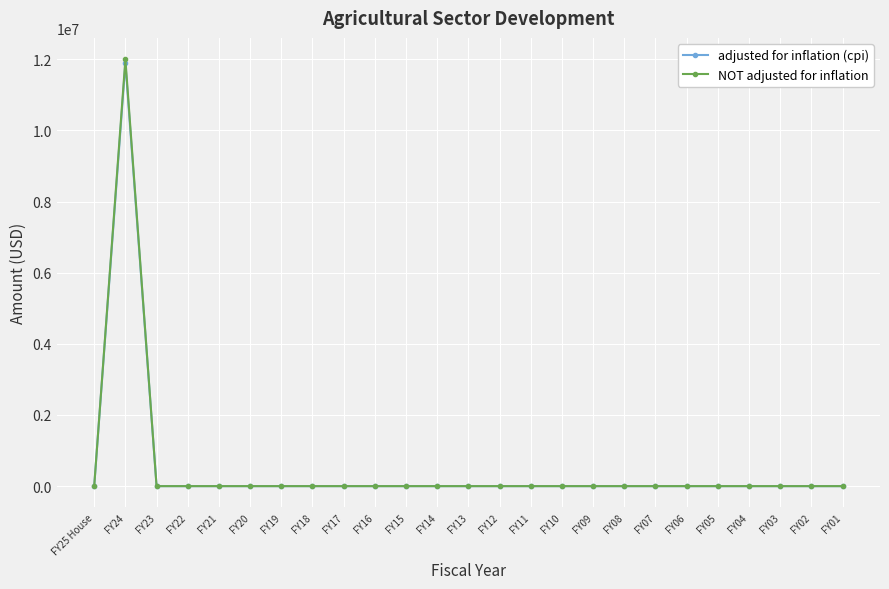

Reading right to left, extract all data points from this chart.

adjusted for inflation (cpi): FY01=0	FY02=0	FY03=0	FY04=0	FY05=0	FY06=0	FY07=0	FY08=0	FY09=0	FY10=0	FY11=0	FY12=0	FY13=0	FY14=0	FY15=0	FY16=0	FY17=0	FY18=0	FY19=0	FY20=0	FY21=0	FY22=0	FY23=0	FY24=11894846	FY25 House=0
NOT adjusted for inflation: FY01=0	FY02=0	FY03=0	FY04=0	FY05=0	FY06=0	FY07=0	FY08=0	FY09=0	FY10=0	FY11=0	FY12=0	FY13=0	FY14=0	FY15=0	FY16=0	FY17=0	FY18=0	FY19=0	FY20=0	FY21=0	FY22=0	FY23=0	FY24=12000000	FY25 House=0